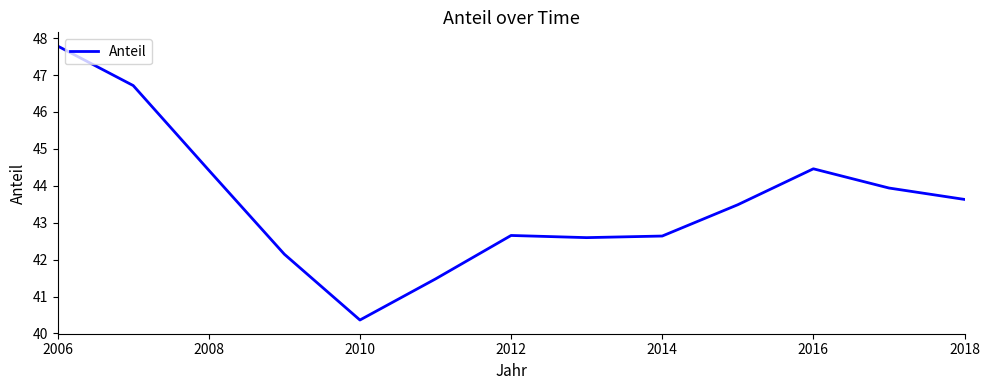

What is the minimum value shown in the chart?

40.4